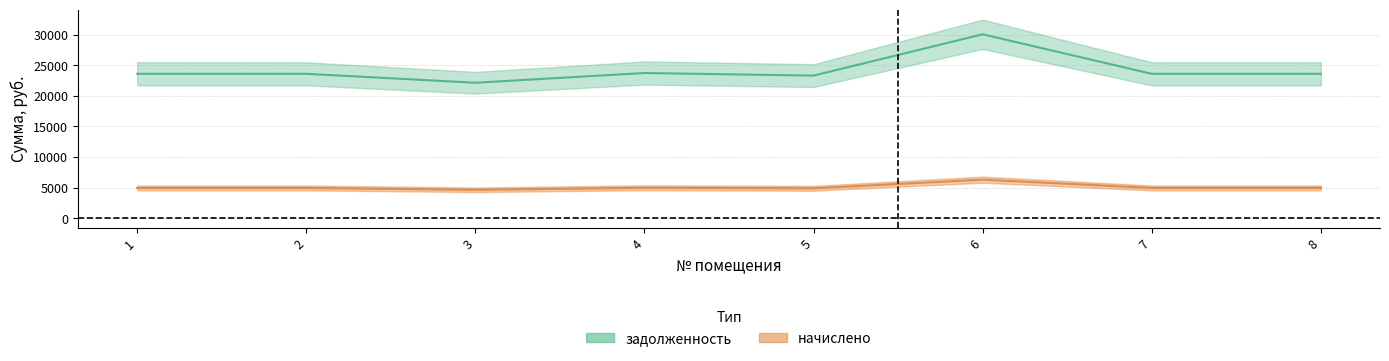

List the series in order of their peak value, lowest first.

начислено, задолженность